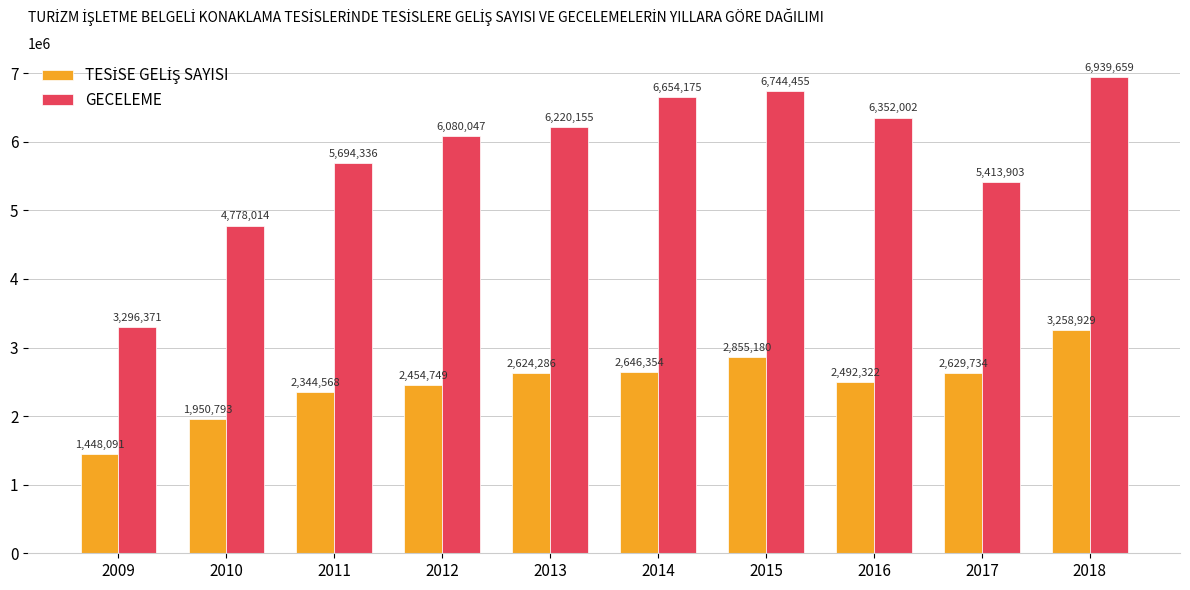

What is the average value of the GECELEME series?

5817312